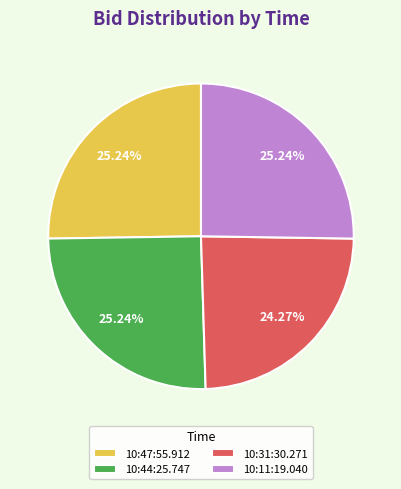

Does any single category account for the majority?

No